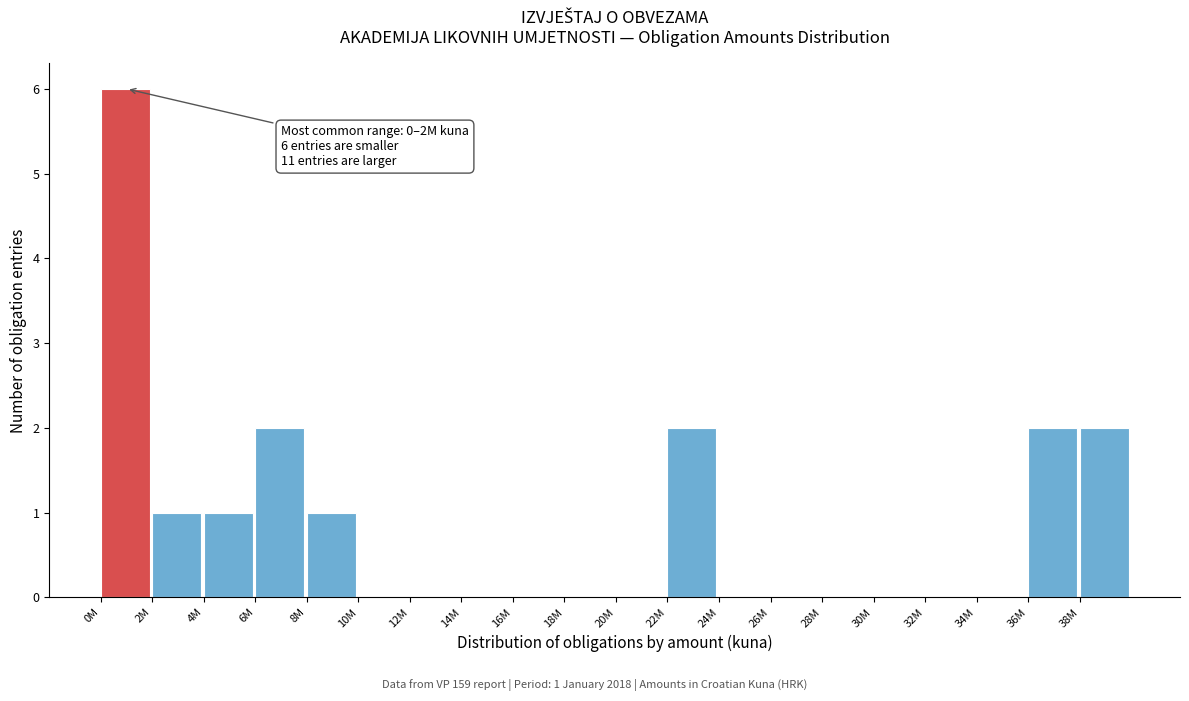

Reading left to right, extract all data points from this chart.

0M=6	2M=1	4M=1	6M=2	8M=1	10M=0	12M=0	14M=0	16M=0	18M=0	20M=0	22M=2	24M=0	26M=0	28M=0	30M=0	32M=0	34M=0	36M=2	38M=2